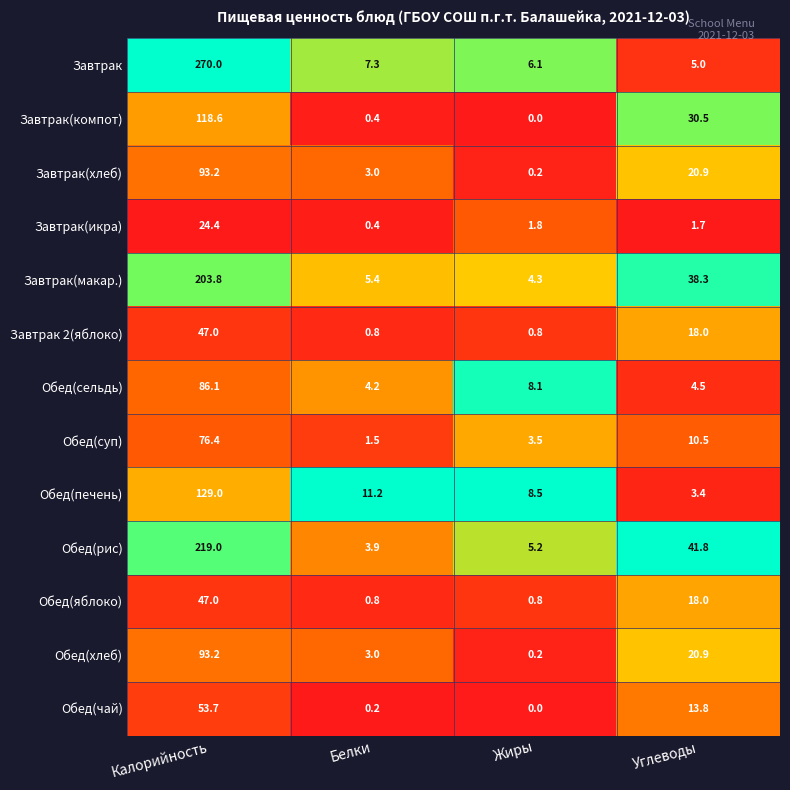

Is it true that Обед(печень) equals 5.4 at Углеводы?

False